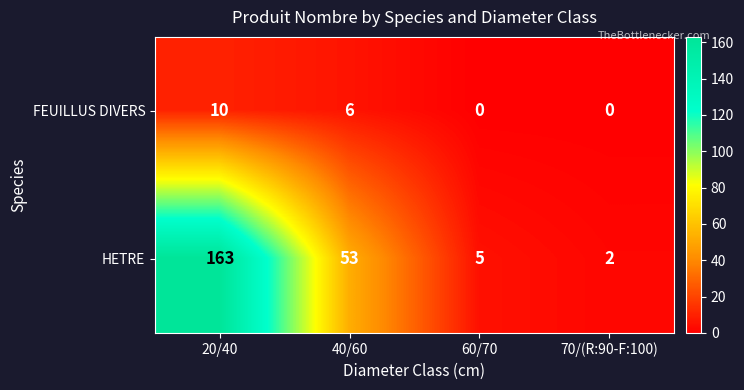

Reading left to right, extract all data points from this chart.

FEUILLUS DIVERS: 10	6	0	0
HETRE: 163	53	5	2